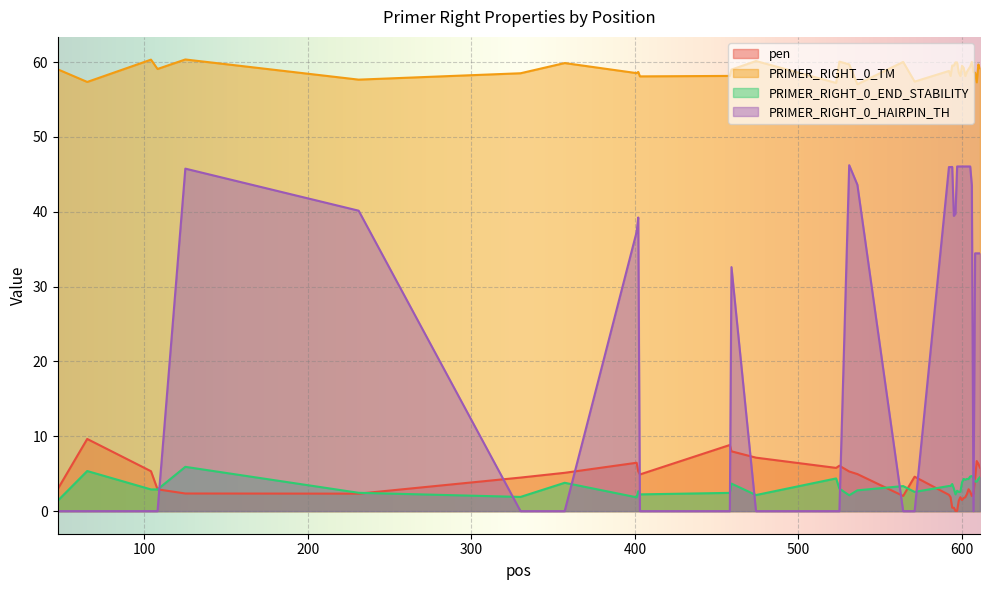

List the series in order of their peak value, lowest first.

PRIMER_RIGHT_0_END_STABILITY, pen, PRIMER_RIGHT_0_HAIRPIN_TH, PRIMER_RIGHT_0_TM